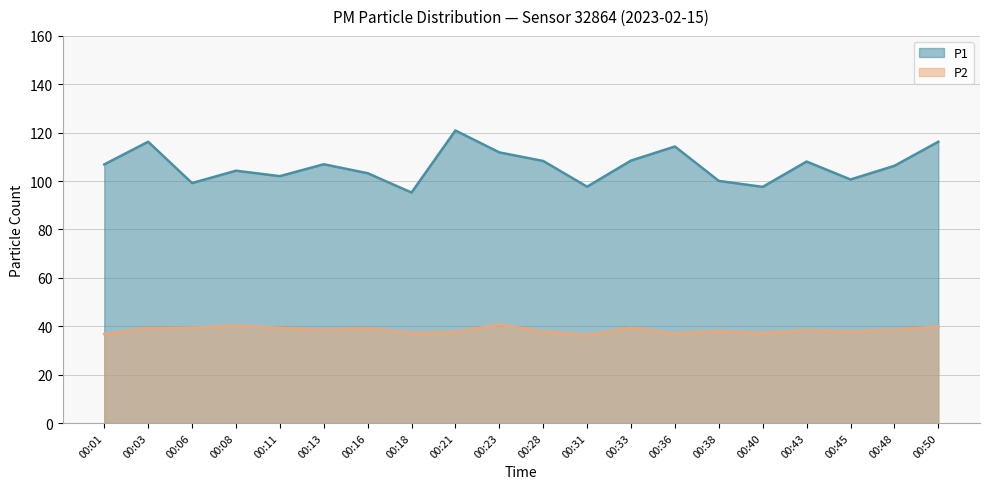

Where is the first local minimum for P2?

00:13